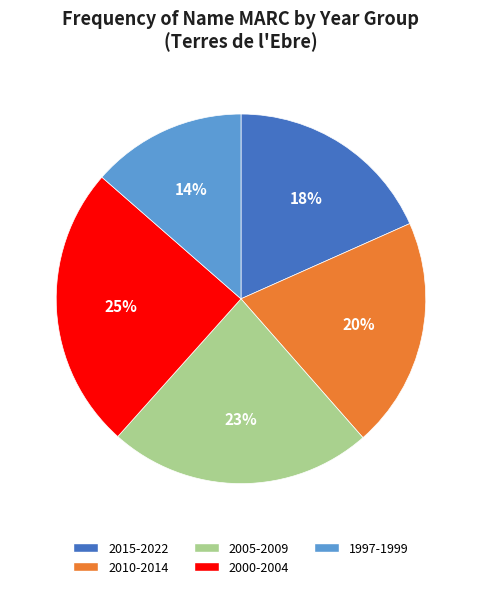

Rank the categories by value from lowest to highest.

1997-1999, 2015-2022, 2010-2014, 2005-2009, 2000-2004